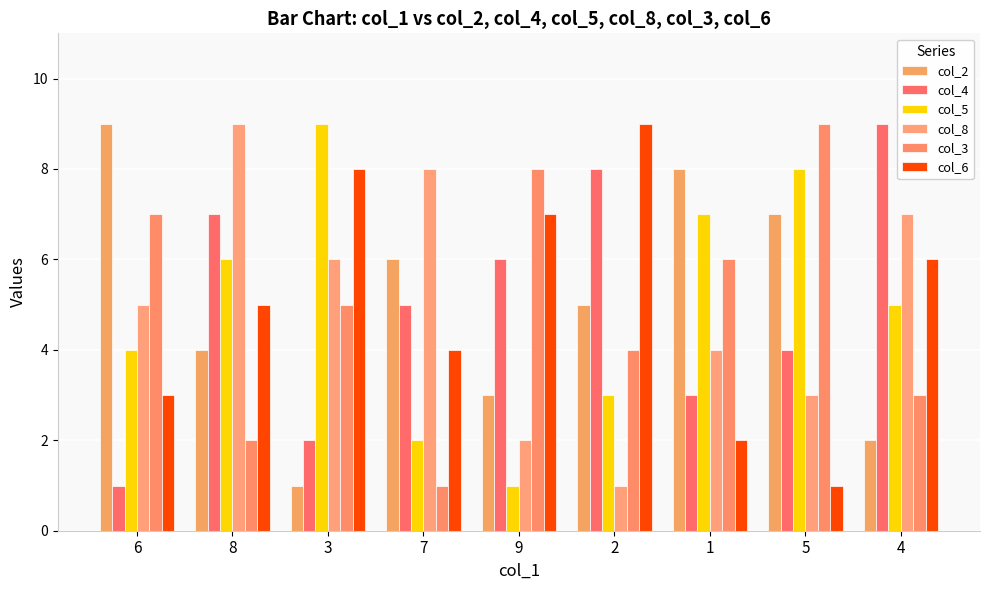

How many bars are there in total?

54